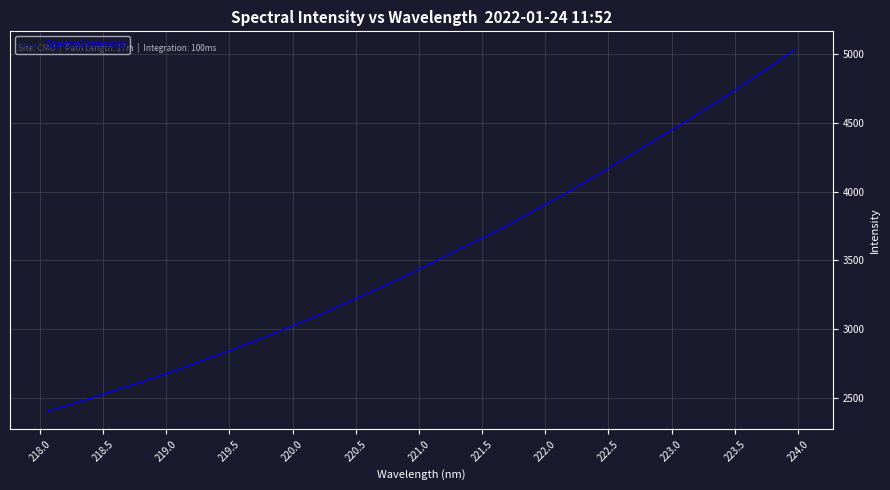

What is the difference between the maximum and minimum values?

2633.9